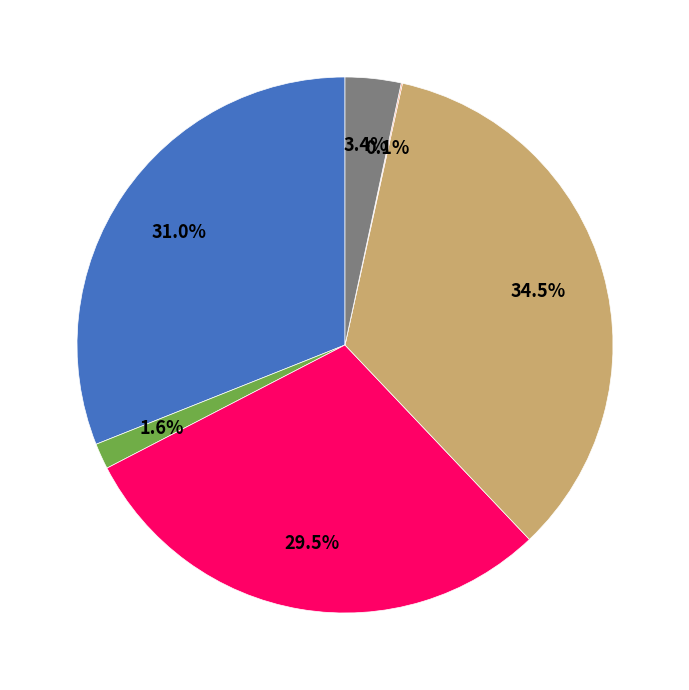

To the nearest percent, what is the average slice percentage?

17%